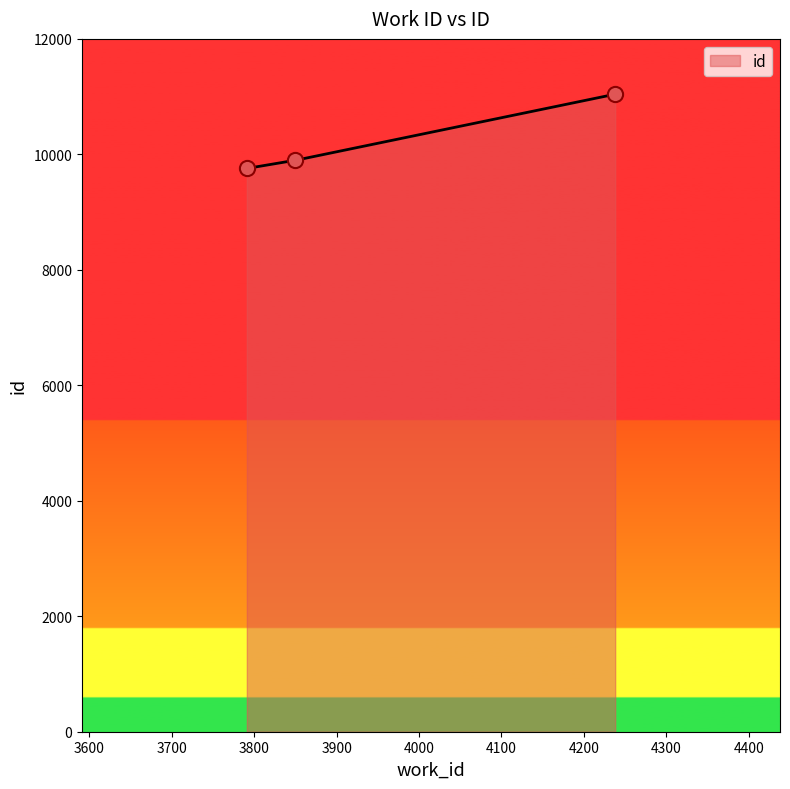

Which has a higher value, 3849 or 3791?

3849